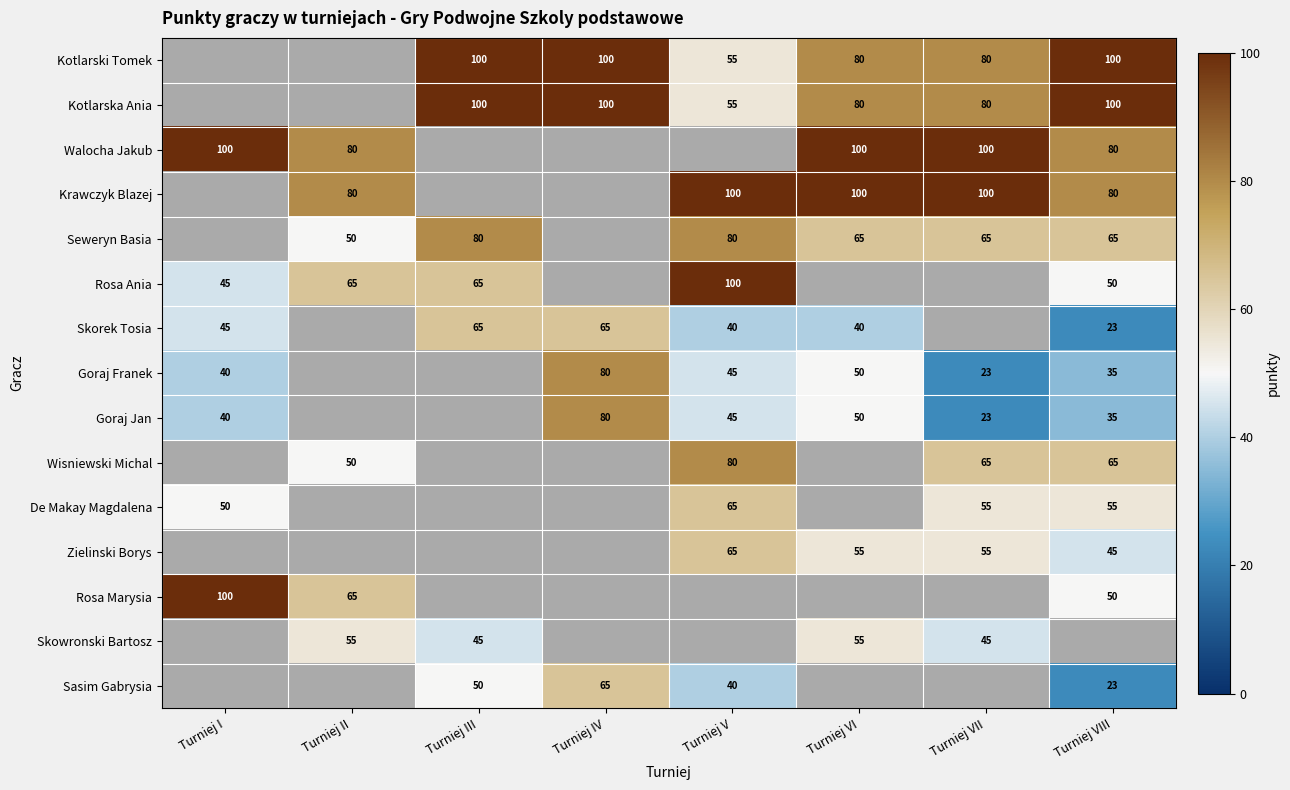

Is the value of Kotlarska Ania at Turniej IV greater than the value of Krawczyk Blazej at Turniej VIII?

Yes